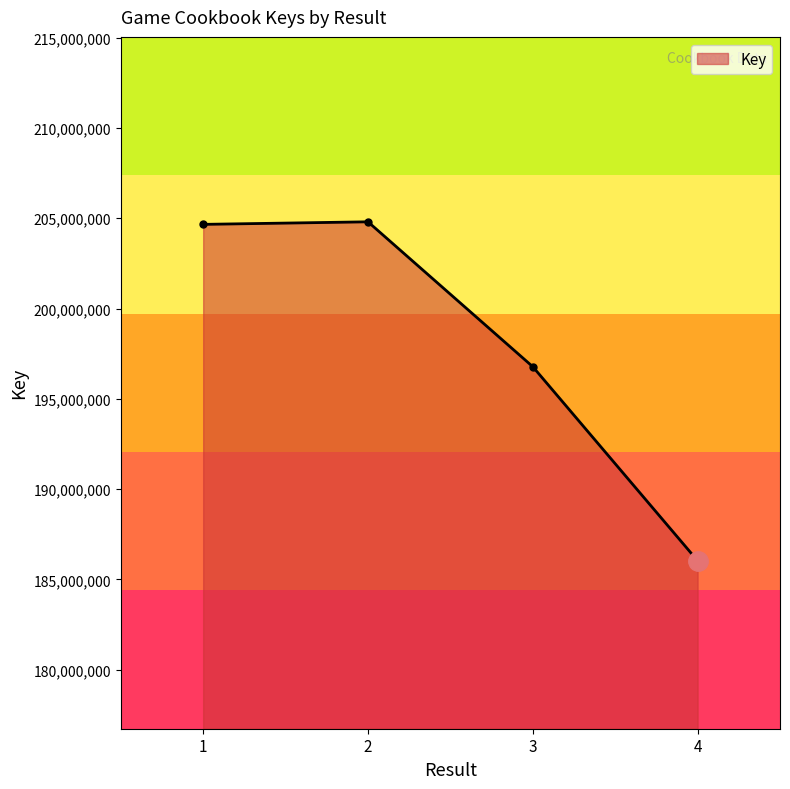

What is the maximum value shown in the chart?

204802640